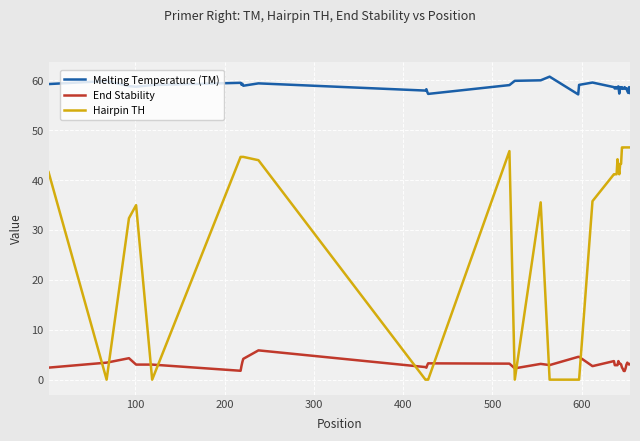

Which series has the largest range (max minus min)?

Hairpin TH